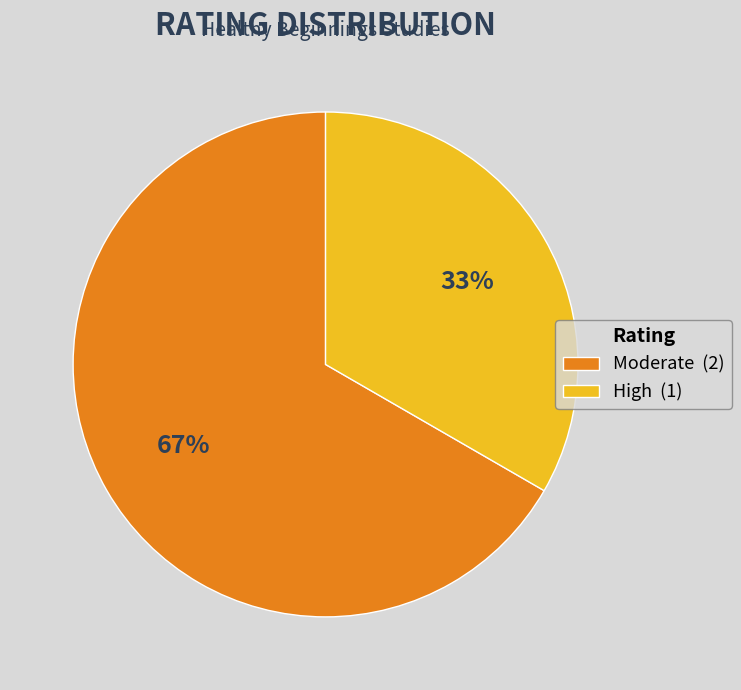

Combined, do High (1) and Moderate (2) account for over 50%?

Yes